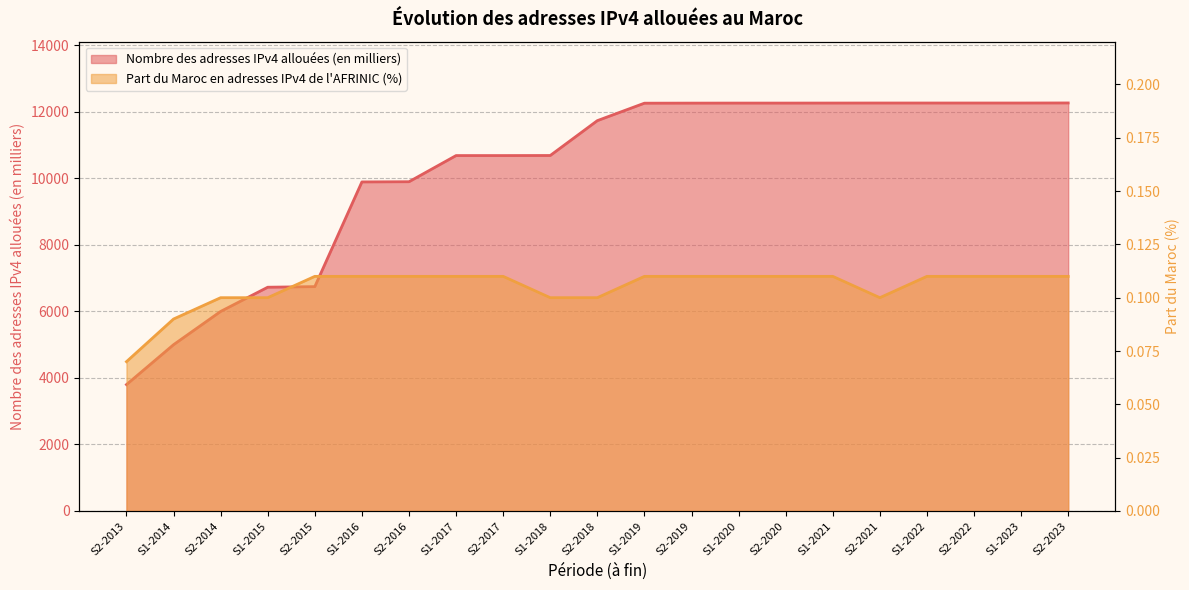

Which has a higher value, S2-2019 or S1-2020?

S1-2020